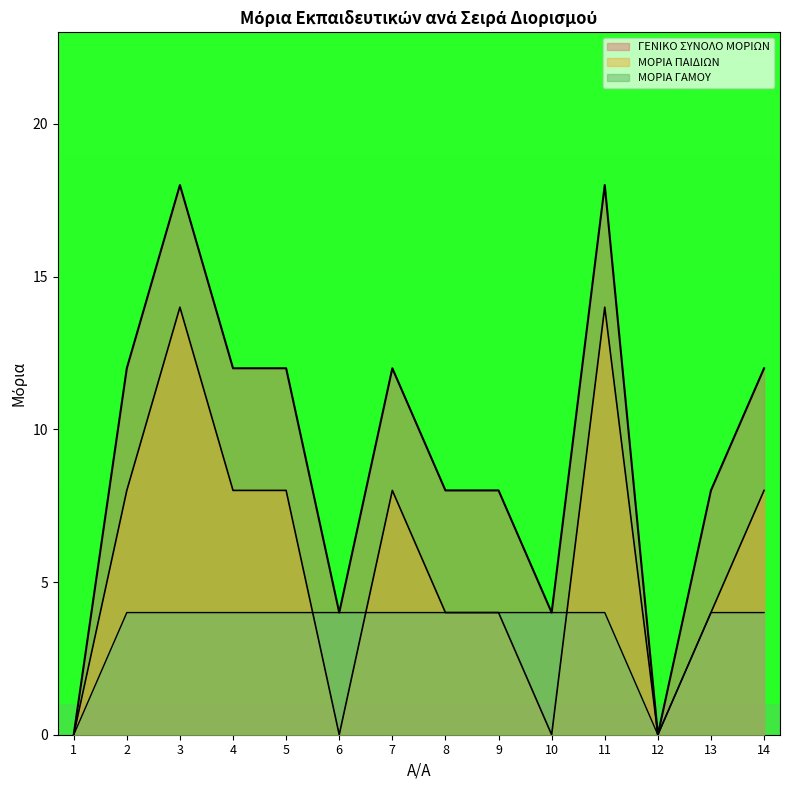

At which label is ΓΕΝΙΚΟ ΣΥΝΟΛΟ ΜΟΡΙΩΝ closest to 9?

8